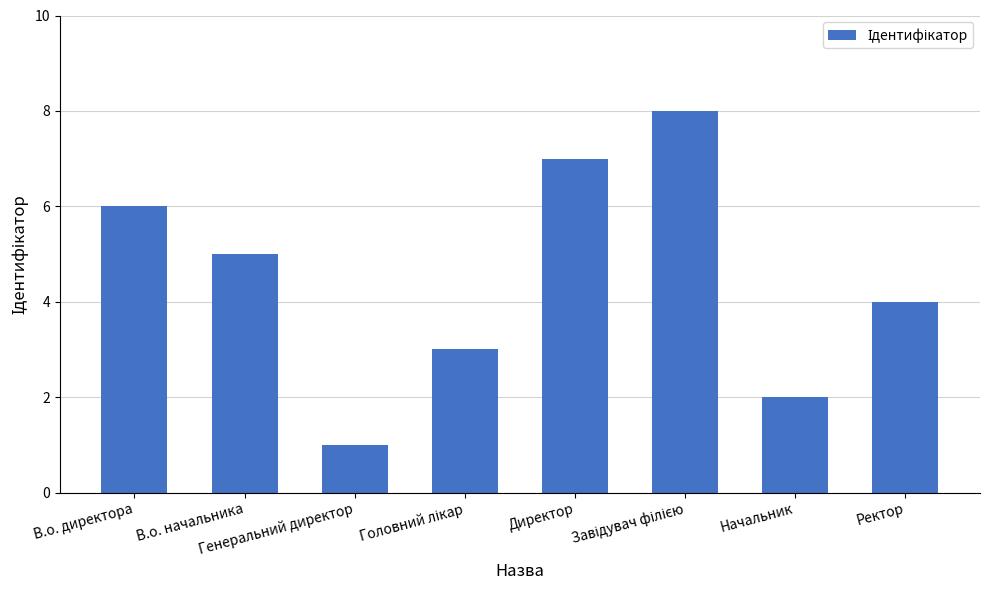

Reading left to right, transcribe all the data shown in this chart.

6	5	1	3	7	8	2	4